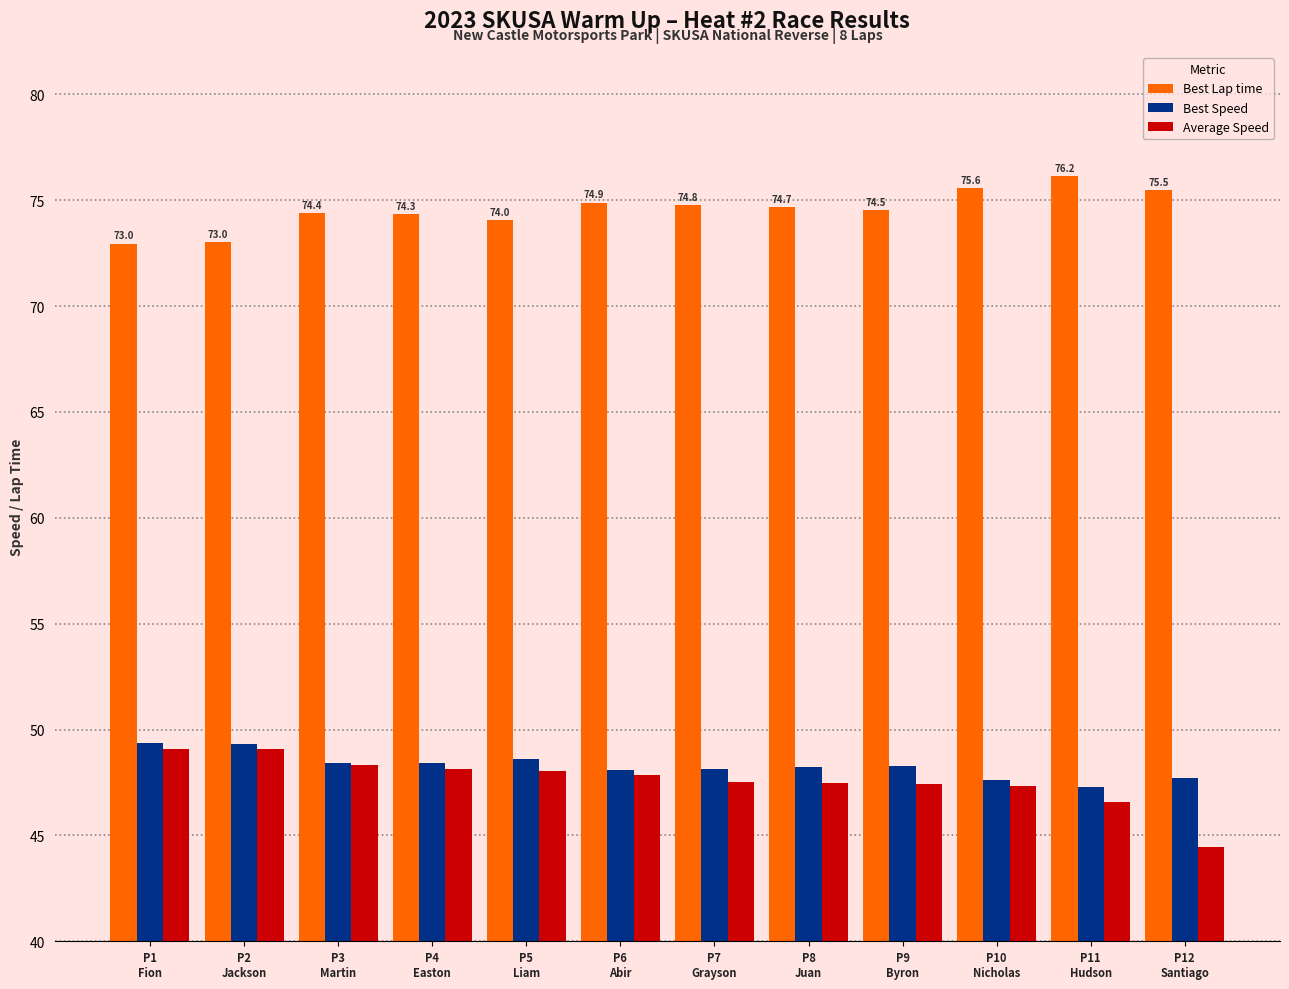

Where does the Best Speed series first go above 48?

P1
Fion